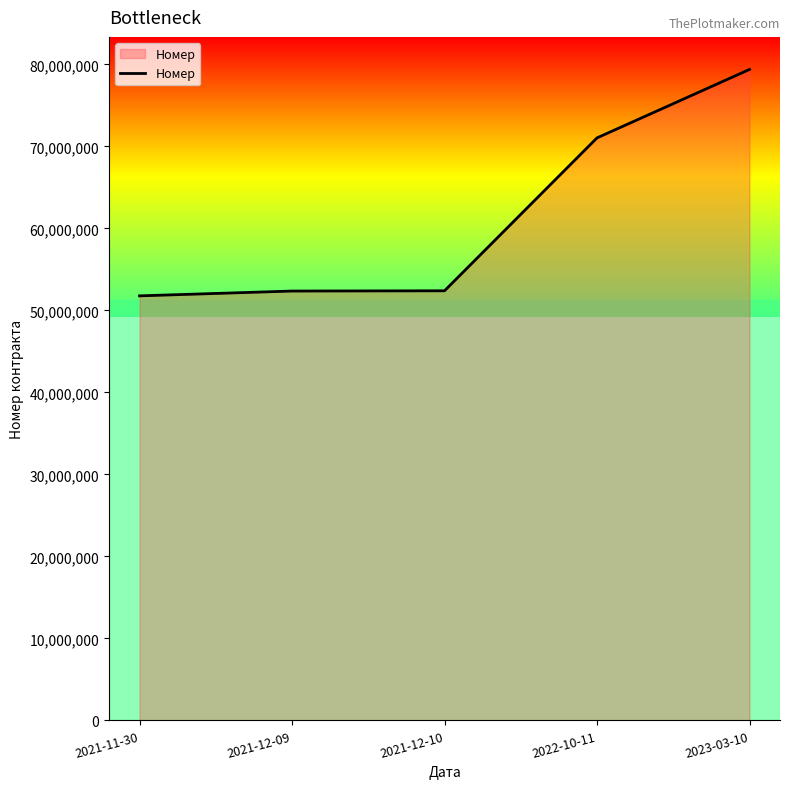

Count the number of data series in this chart.

1